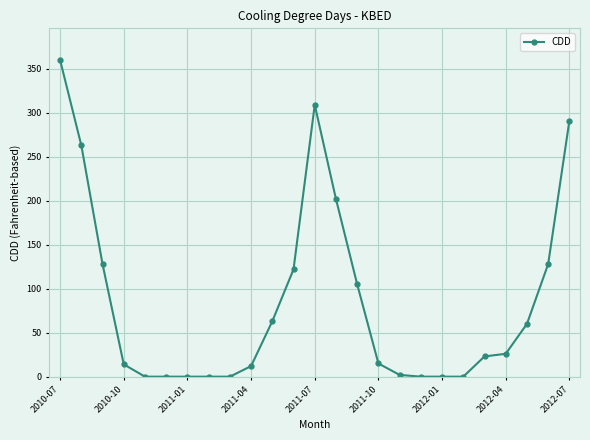

Count the number of categories in the chart.

25